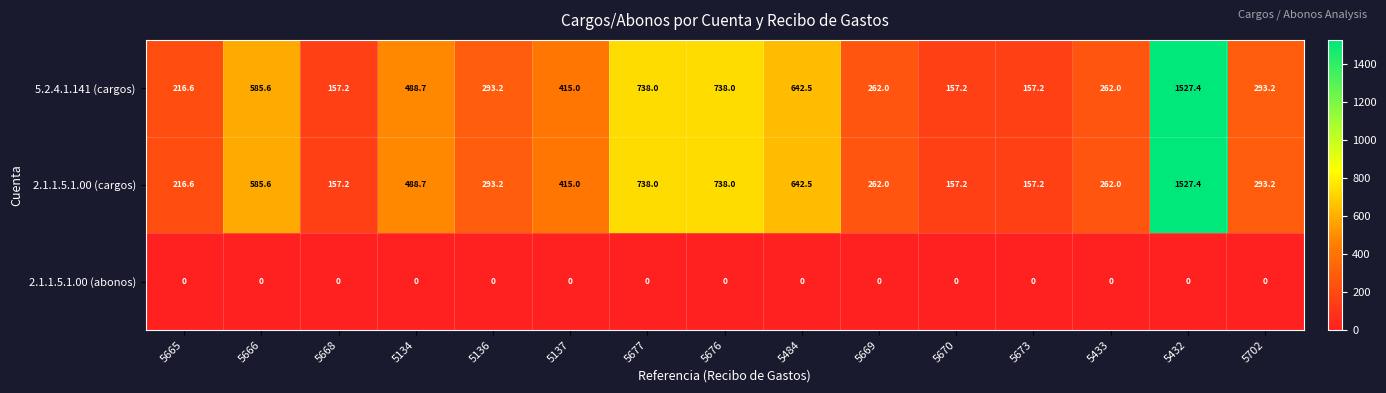

What is the maximum value shown in the chart?

1527.4